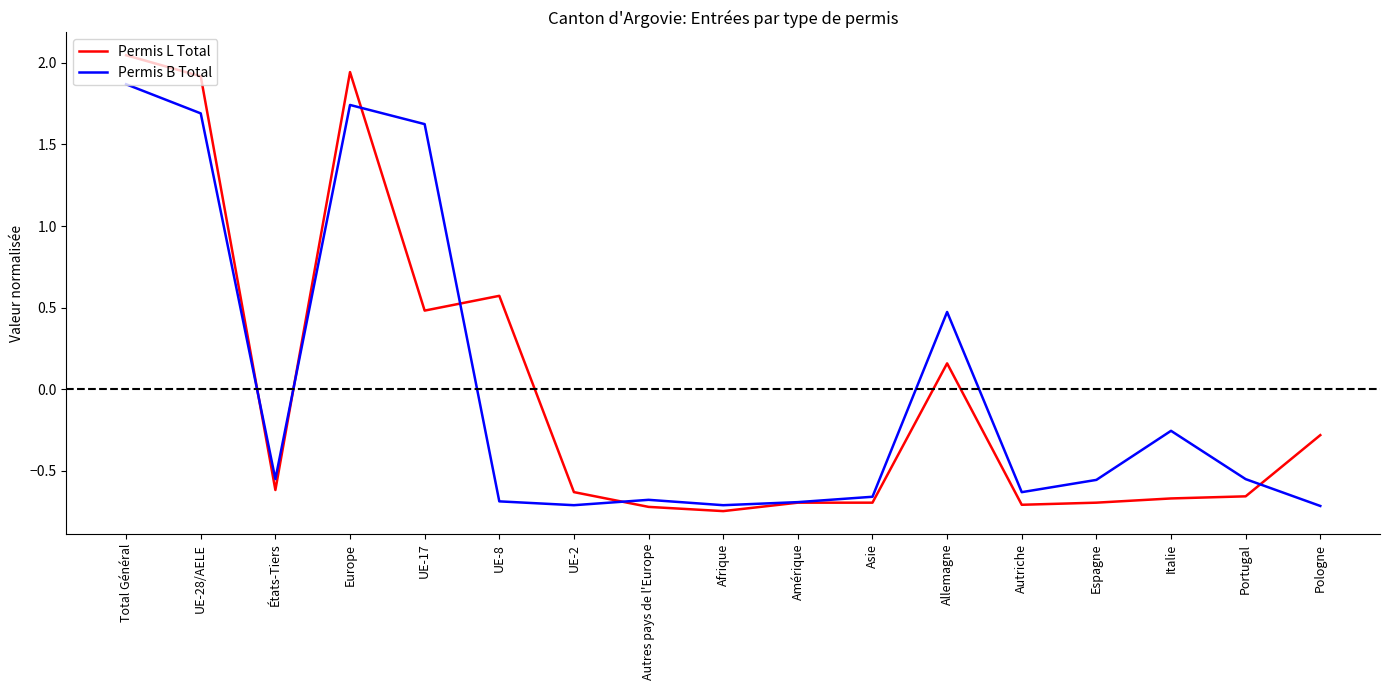

Rank the series at UE-17 from lowest to highest value.

Permis L Total, Permis B Total